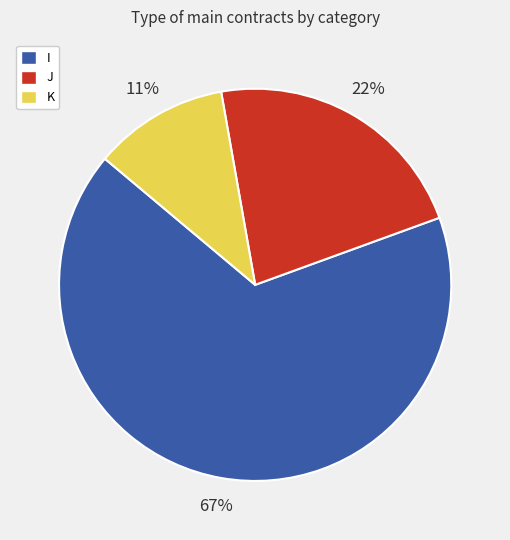

Which has a higher value, K or I?

I